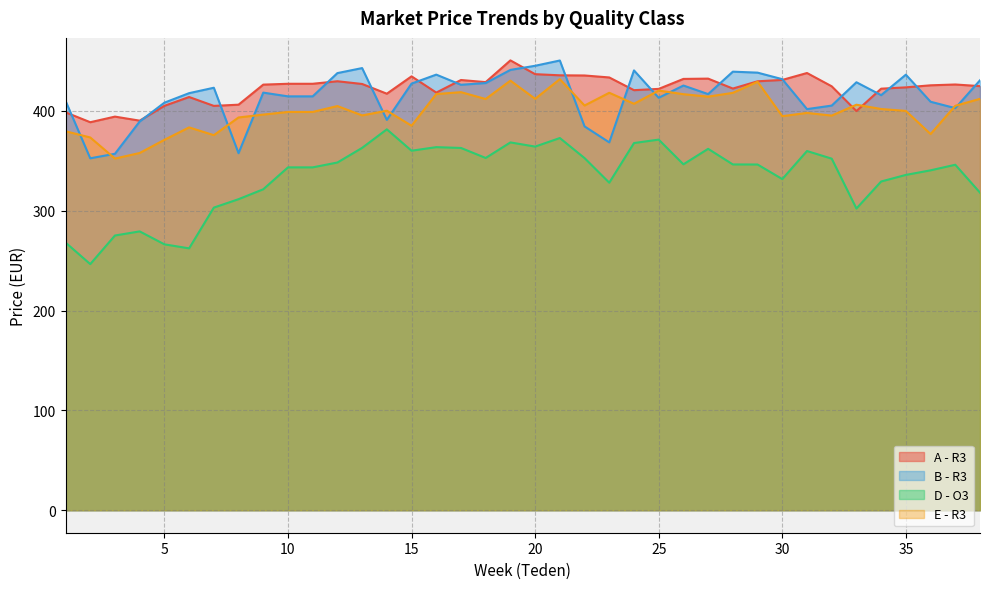

How many data points does each series have?

38